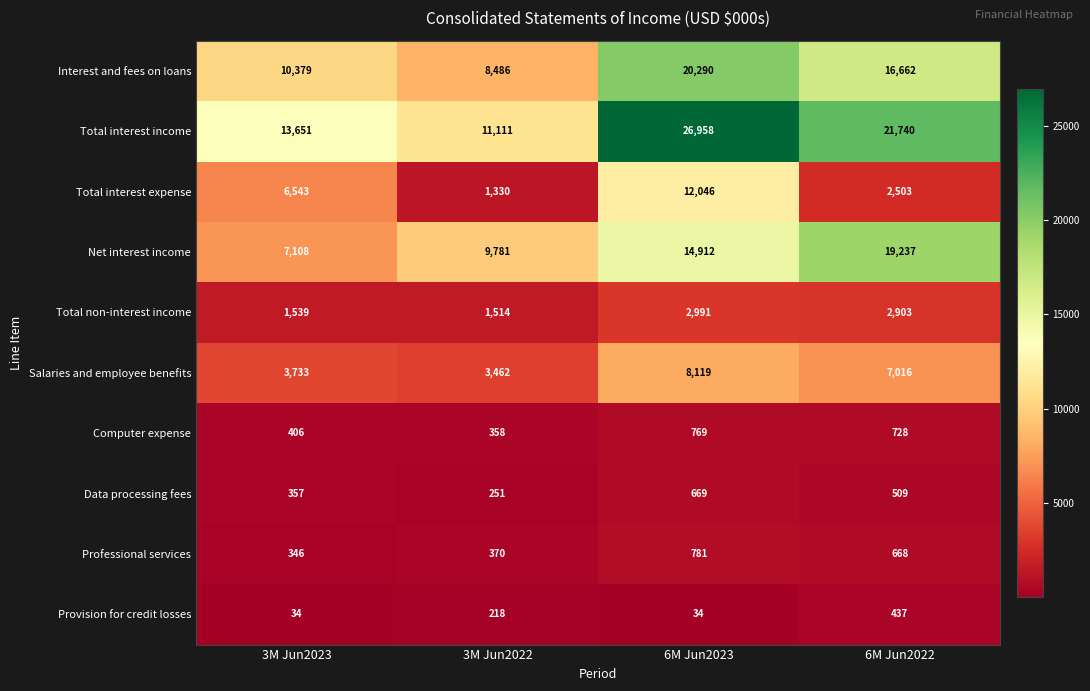

What is the difference between the maximum and minimum values in the Total interest expense series?

10716